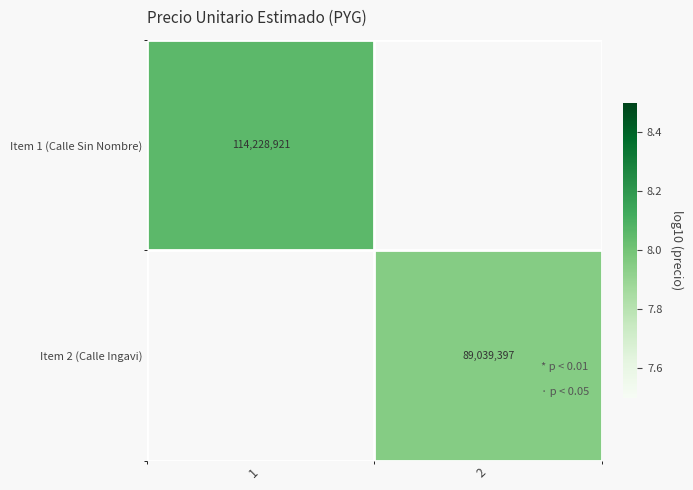

Count the number of data series in this chart.

2